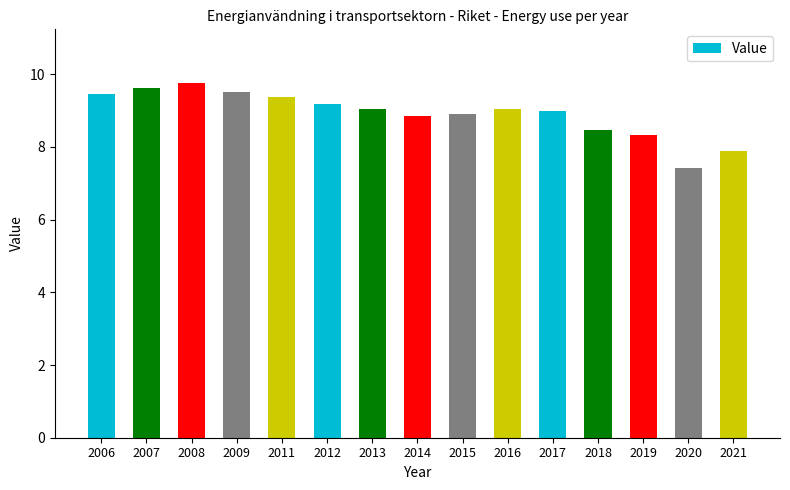

What is the difference between the second highest and minimum values?

2.2